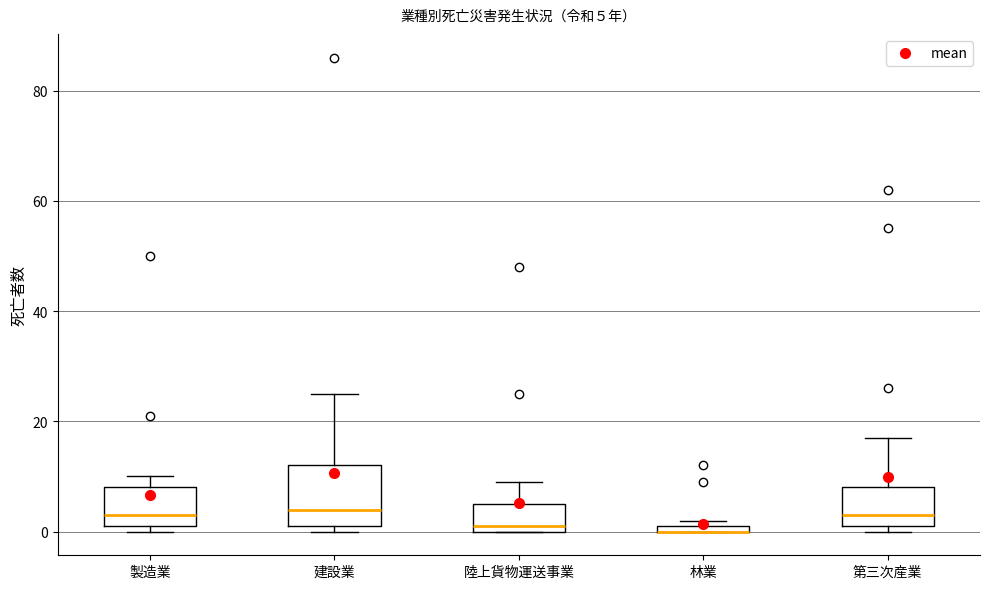

Comparing the boxes themselves (not the whiskers), which one is the tallest?

建設業